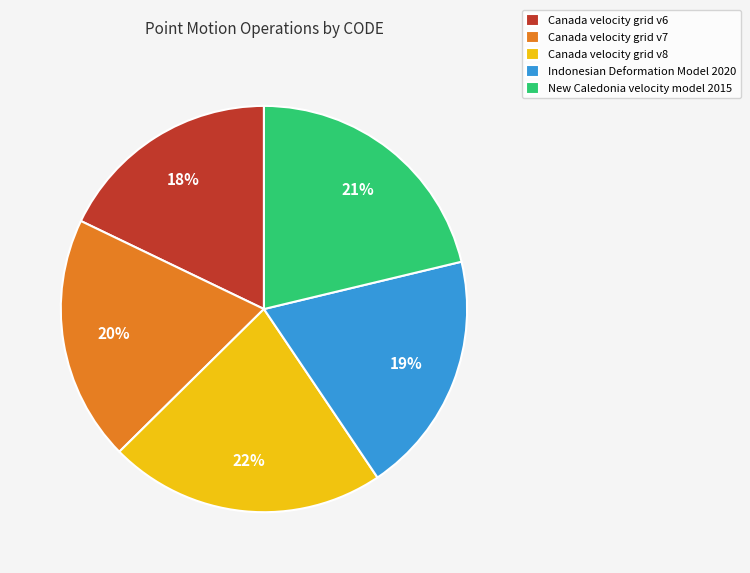

Combined, do Canada velocity grid v7 and Indonesian Deformation Model 2020 account for over 50%?

No